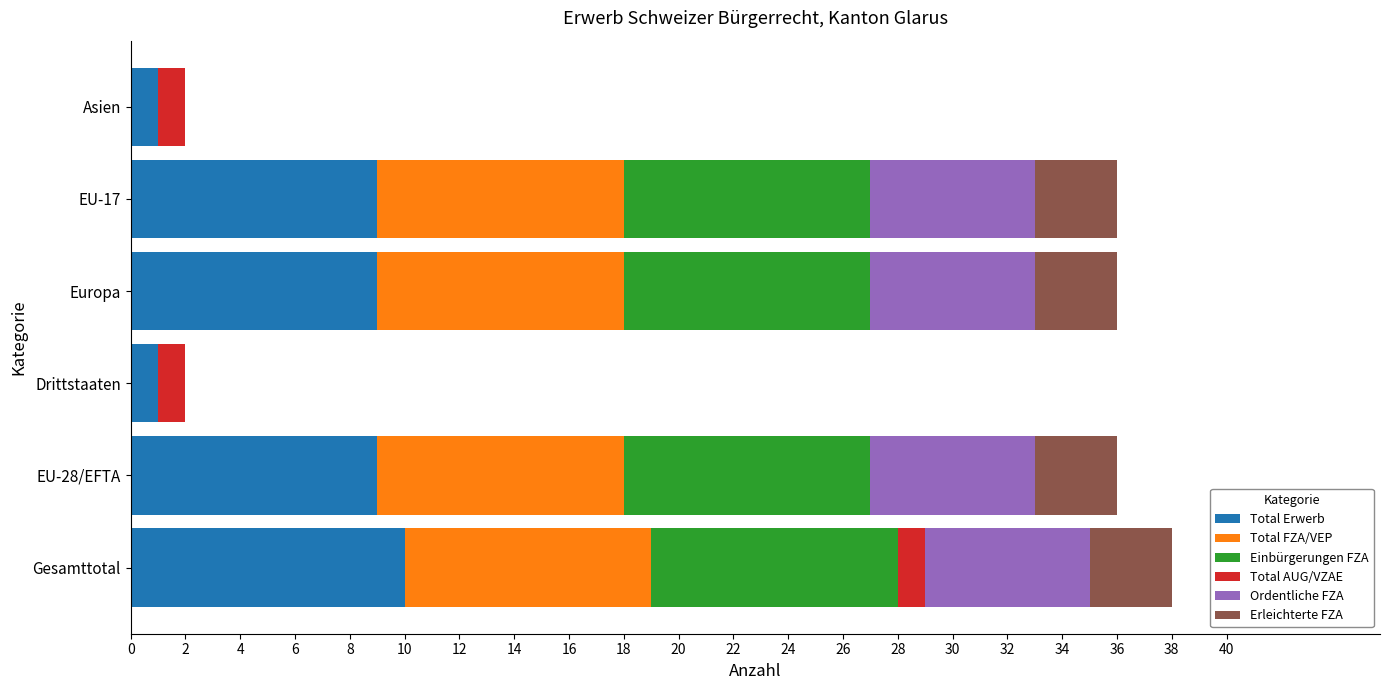

What is the total value across all series at EU-17?

36